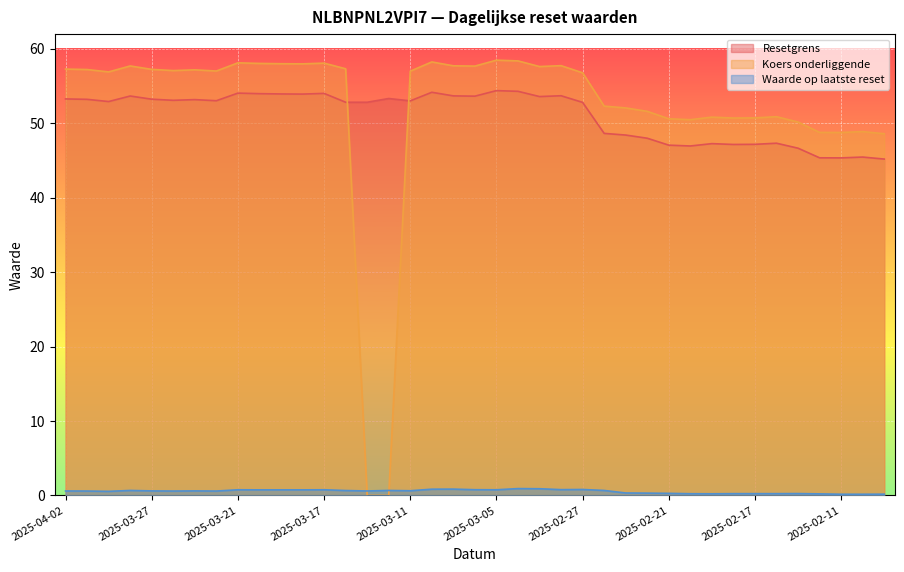

What is the difference between the second highest and second lowest values in the Resetgrens series?

8.9